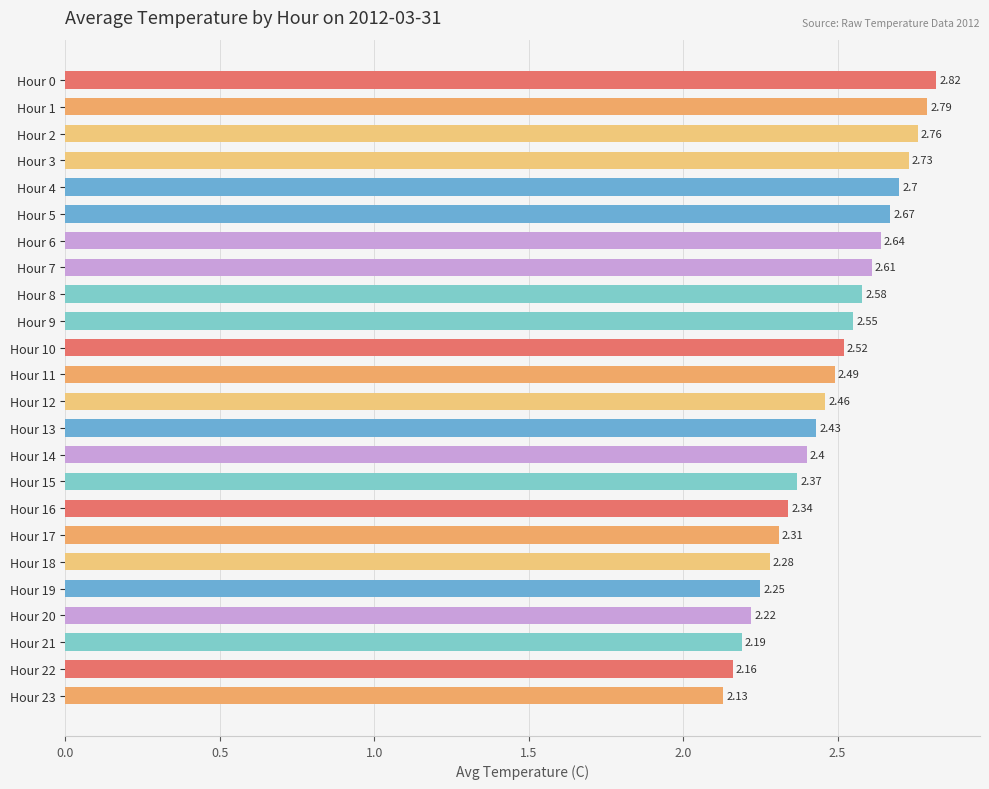

What is the difference between the maximum and minimum values?

0.7